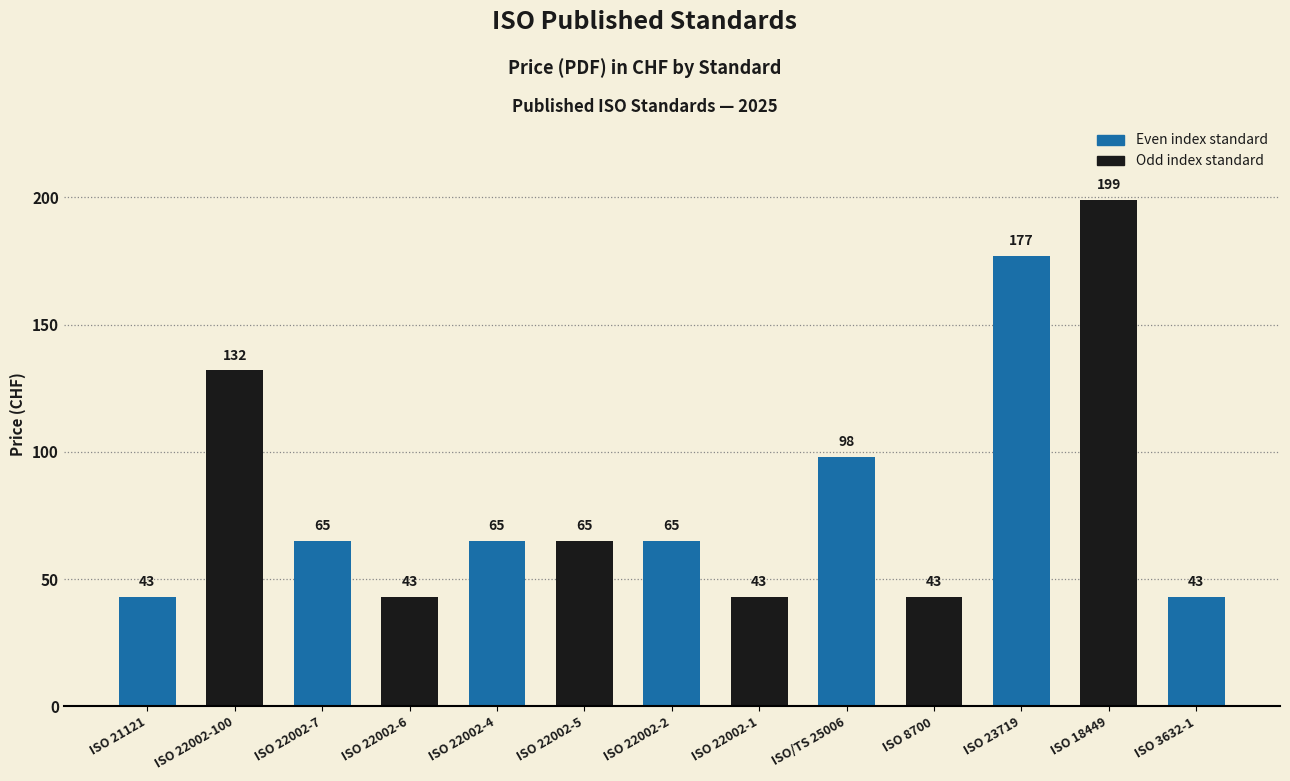

Reading left to right, transcribe all the data shown in this chart.

ISO 21121=43	ISO 22002-100=132	ISO 22002-7=65	ISO 22002-6=43	ISO 22002-4=65	ISO 22002-5=65	ISO 22002-2=65	ISO 22002-1=43	ISO/TS 25006=98	ISO 8700=43	ISO 23719=177	ISO 18449=199	ISO 3632-1=43